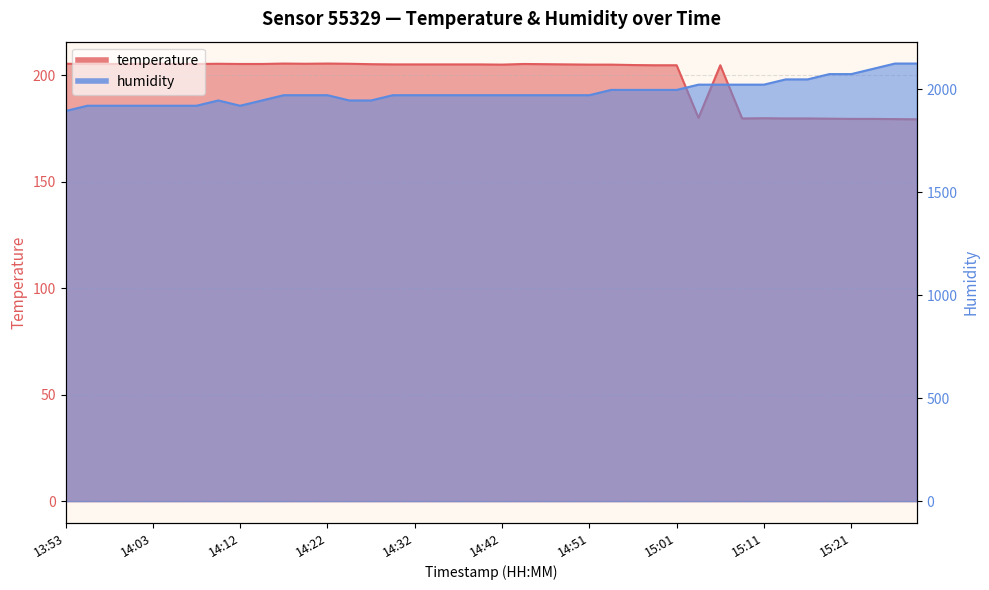

What is the smallest value displayed?

179.4